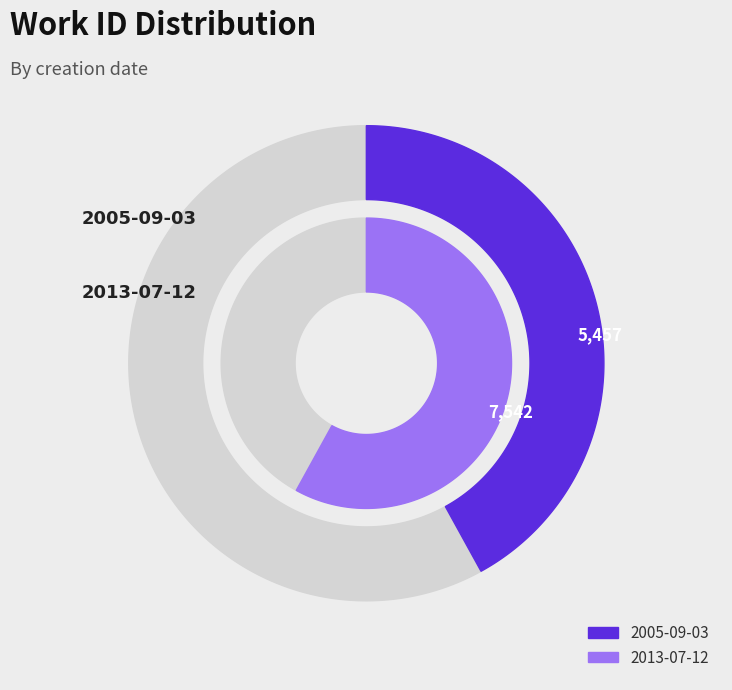

Is it true that 2013-07-12 is 72% of the pie?

False